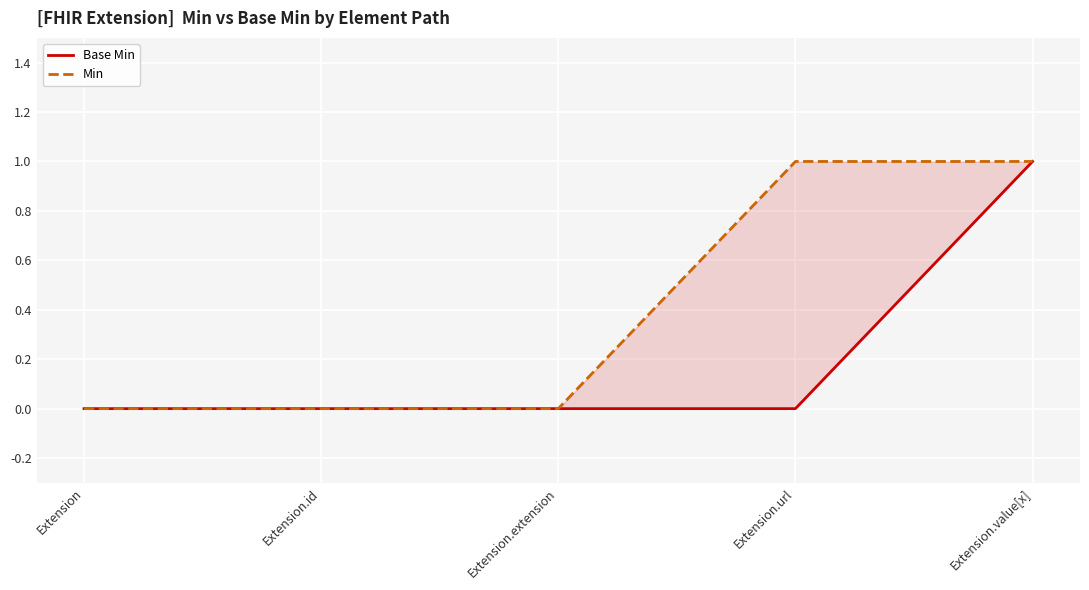

Reading right to left, what are all the values shown in this chart?

Base Min: 1	0	0	0	0
Min: 1	1	0	0	0